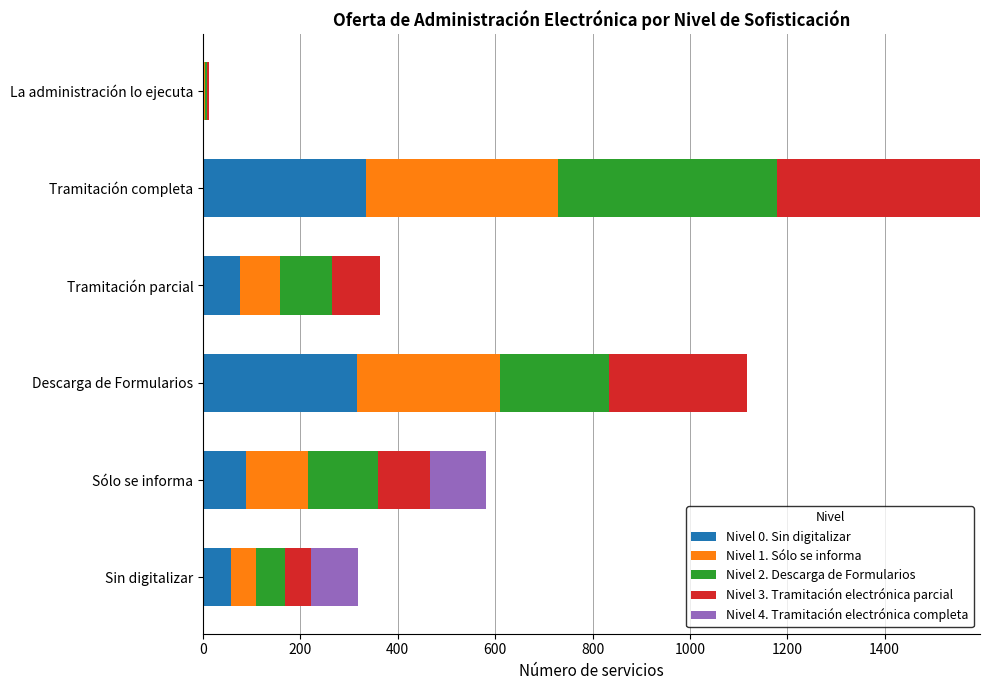

How many series are shown in this chart?

5